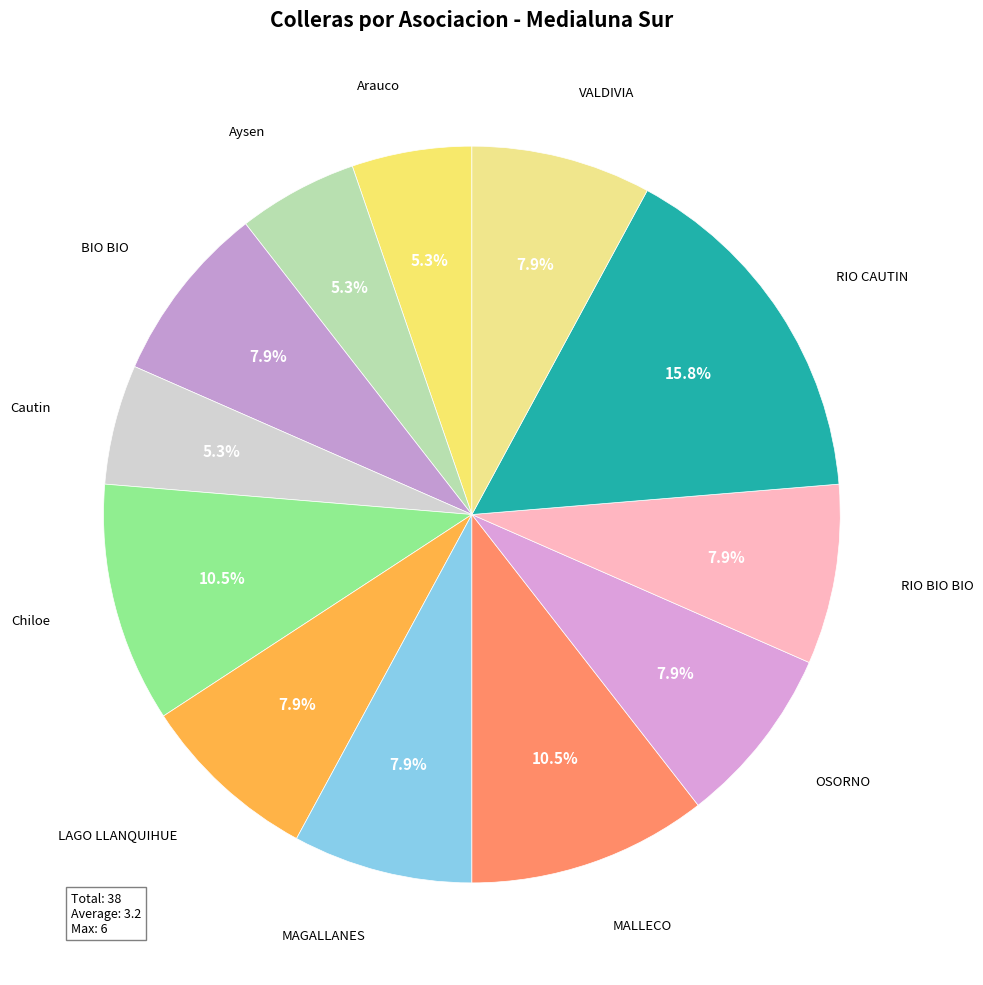

Rank the categories by value from highest to lowest.

RIO CAUTIN, Chiloe, MALLECO, BIO BIO, LAGO LLANQUIHUE, MAGALLANES, OSORNO, RIO BIO BIO, VALDIVIA, Arauco, Aysen, Cautin